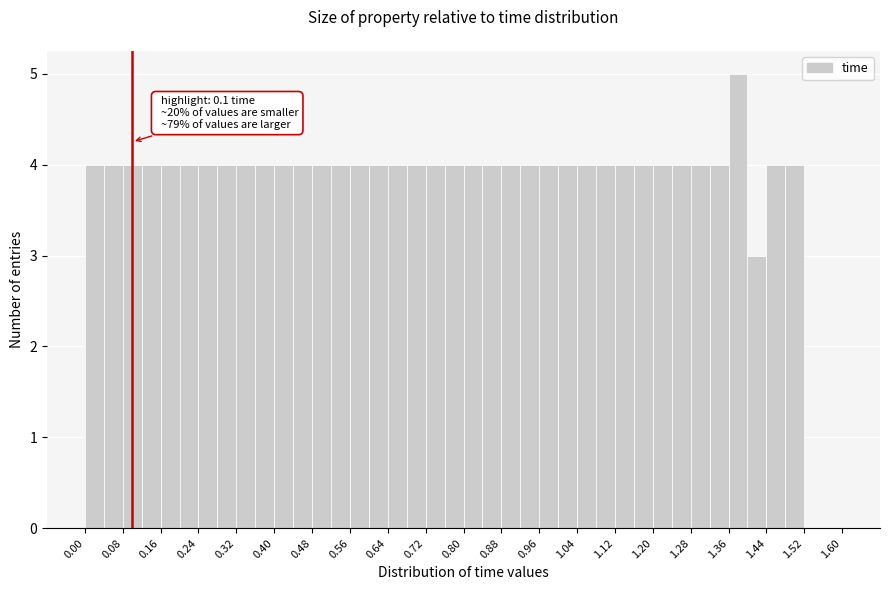

Which range on the x-axis has the tallest bar?

1.36 to 1.40